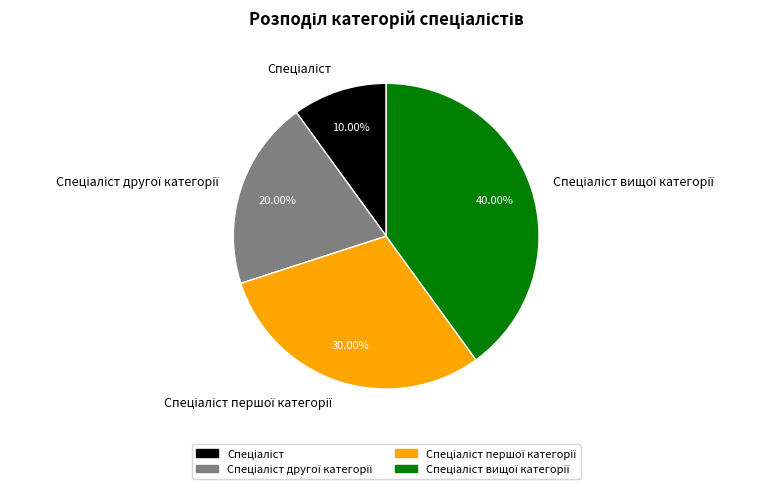

Does any single category account for the majority?

No